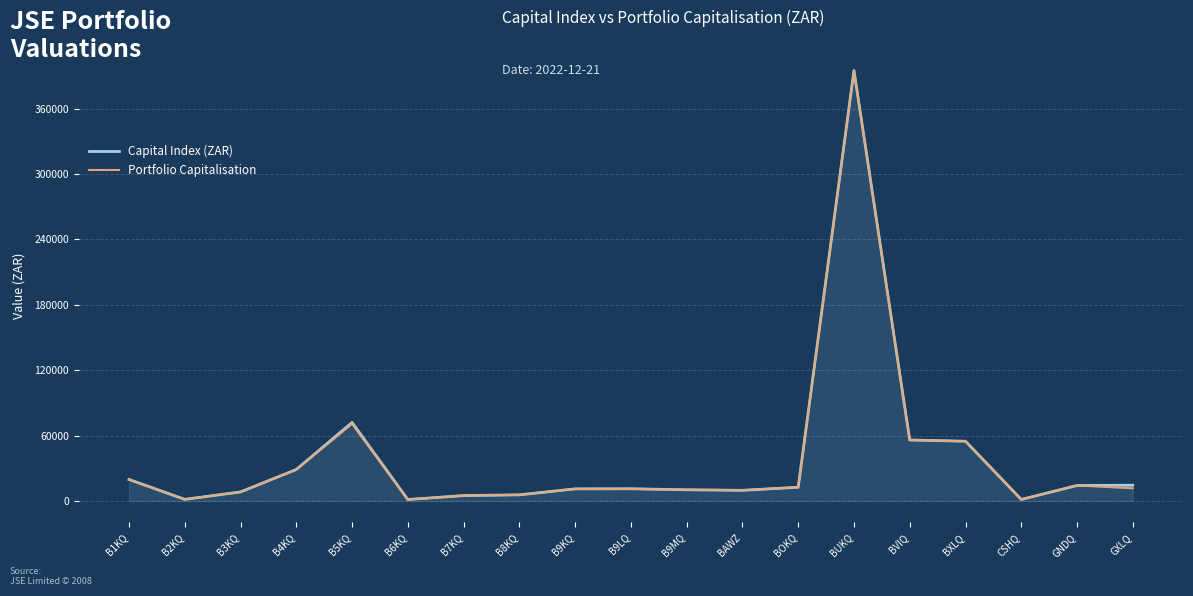

The value of Capital Index (ZAR) at B4KQ is 28885.9. True or false?

True